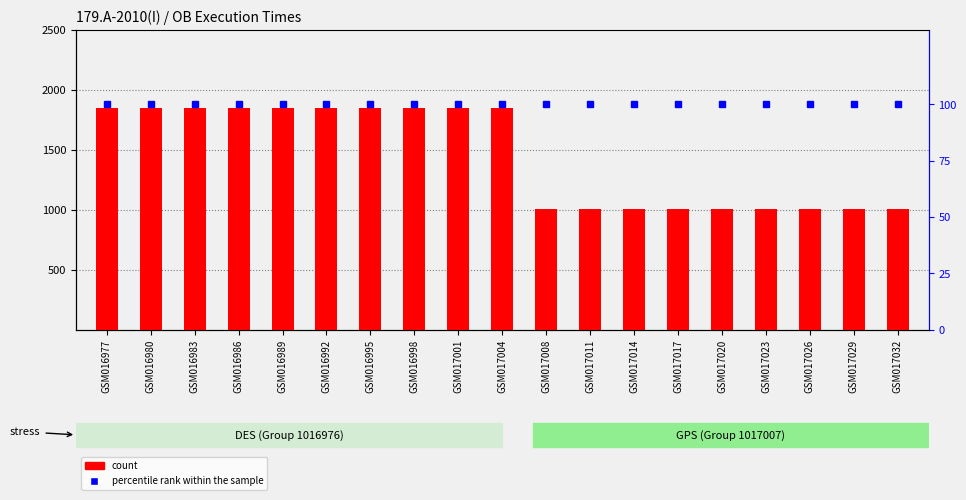

How many groups of bars are there?

19